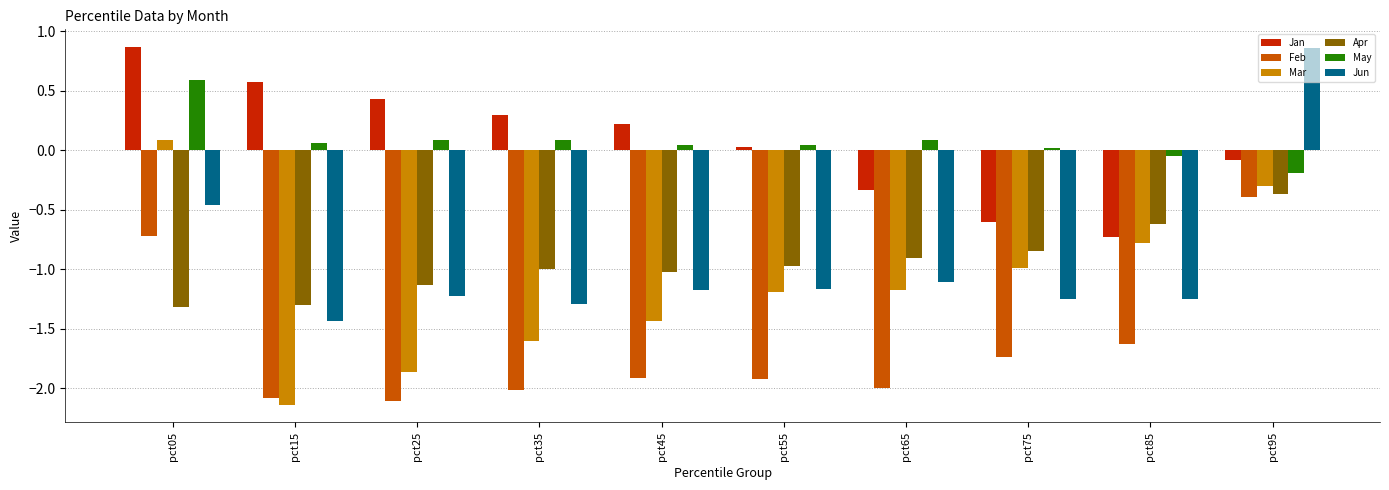

How many categories are shown in the chart?

10